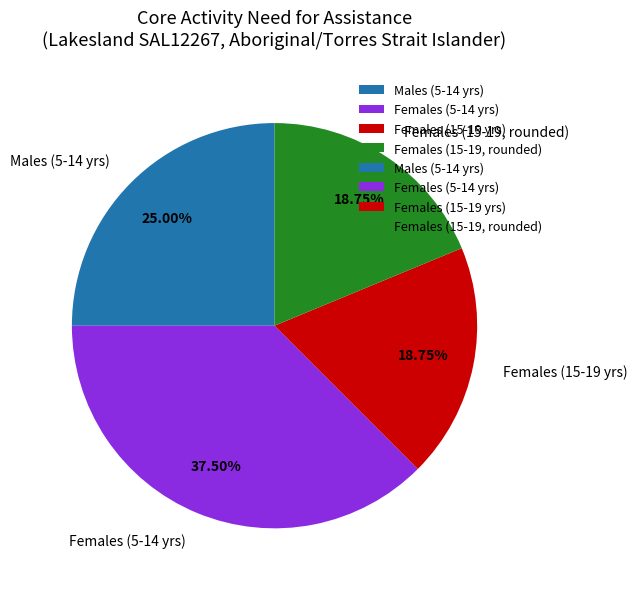

Is the sum of Females (15-19, rounded) and Females (15-19 yrs) greater than half?

No